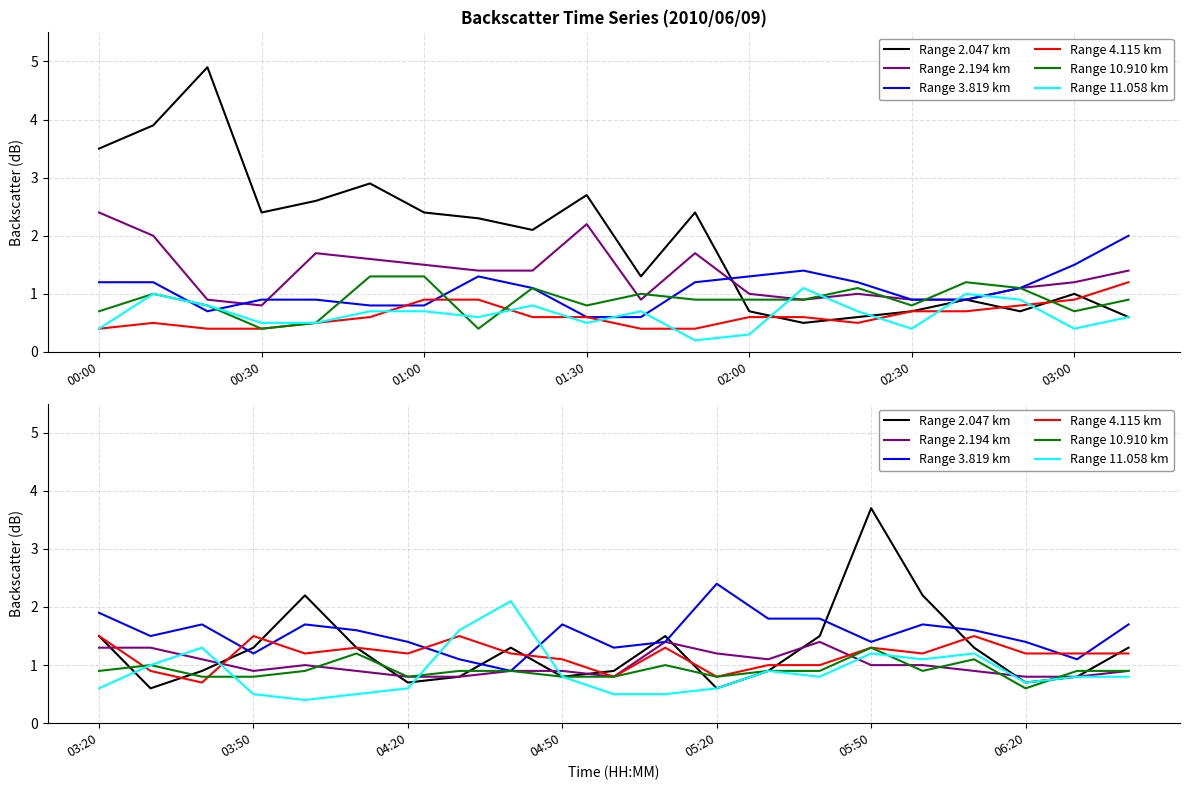

True or false: Range 10.910 km has more than 2 interior local peaks.

True